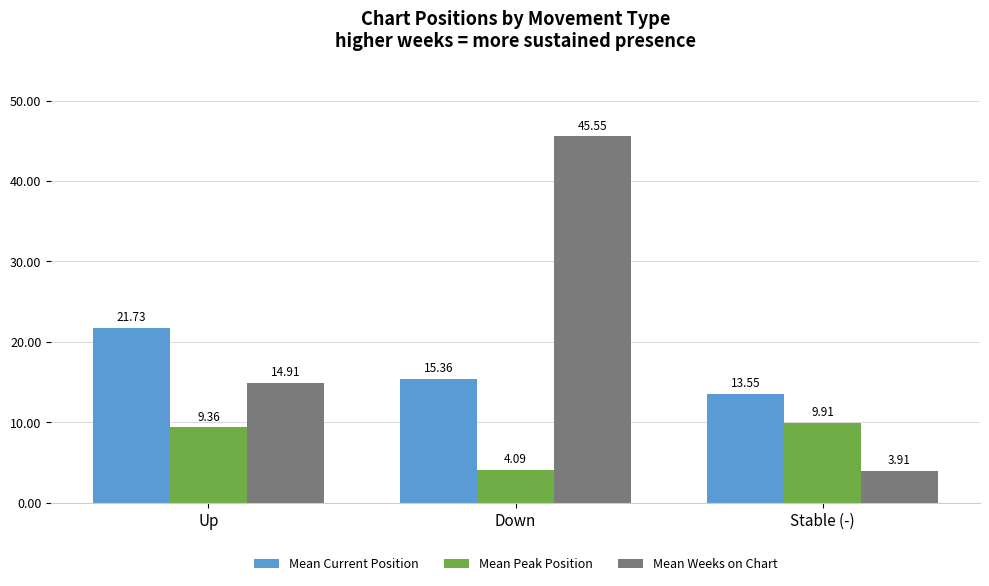

What is the highest value of the Mean Current Position series?

21.7